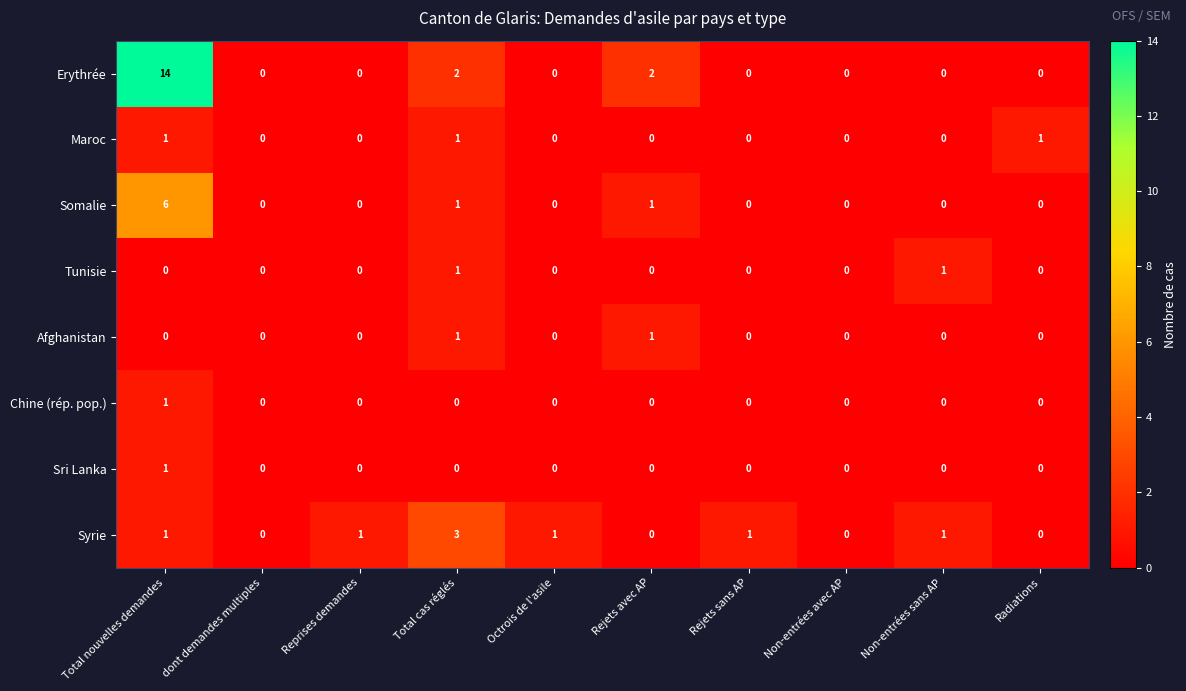

What is the sum of all Maroc values?

3